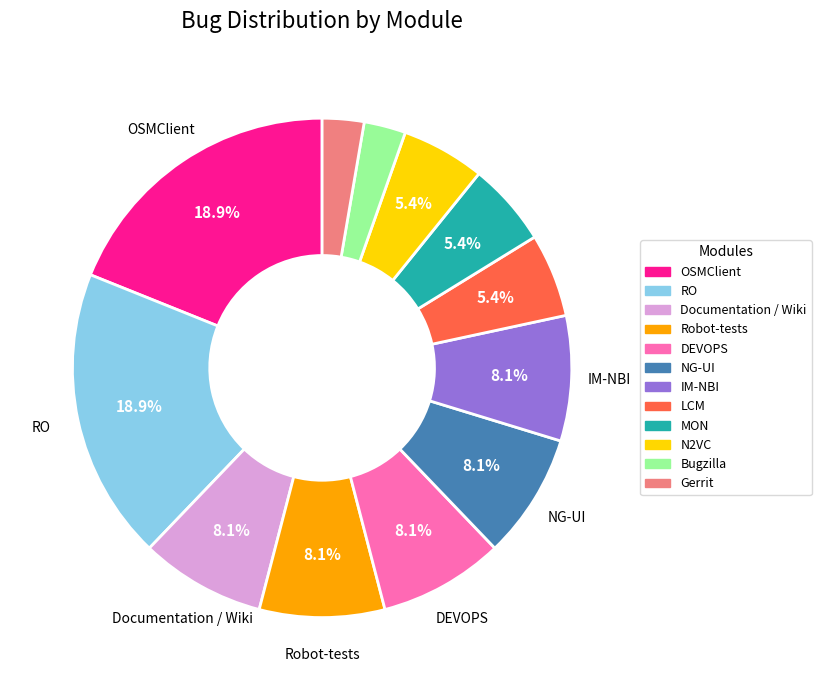

To the nearest percent, what percentage of the pie is Gerrit?

3%